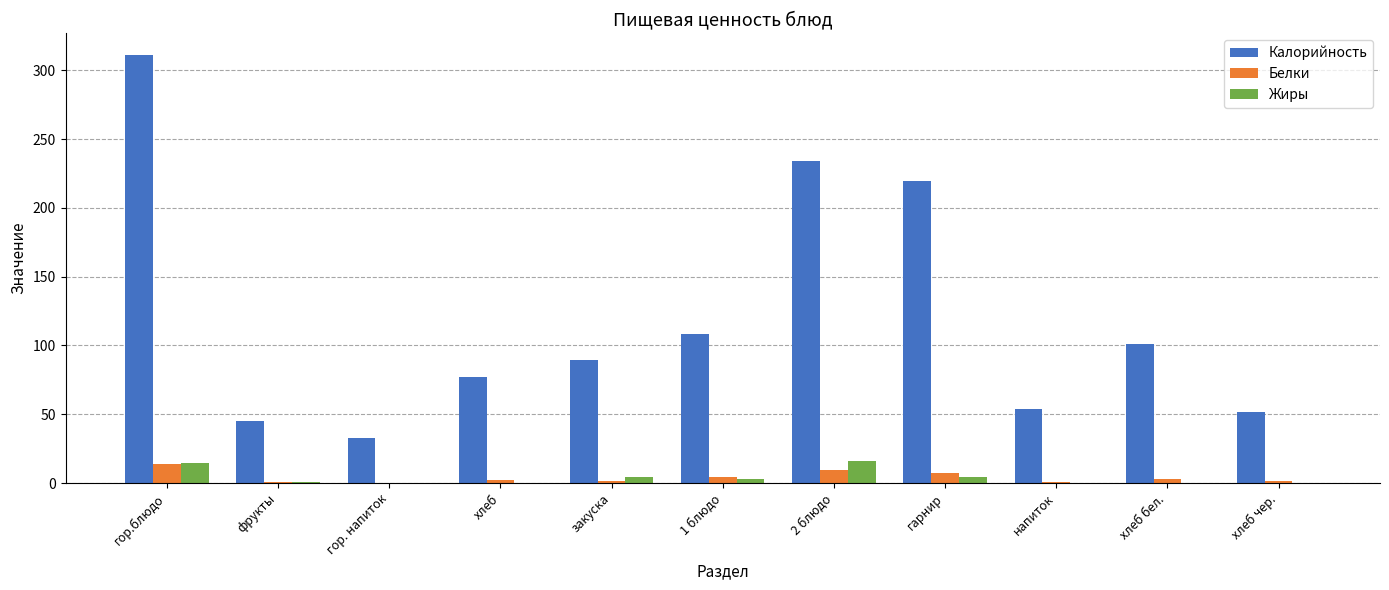

Does the chart contain stacked bars?

No